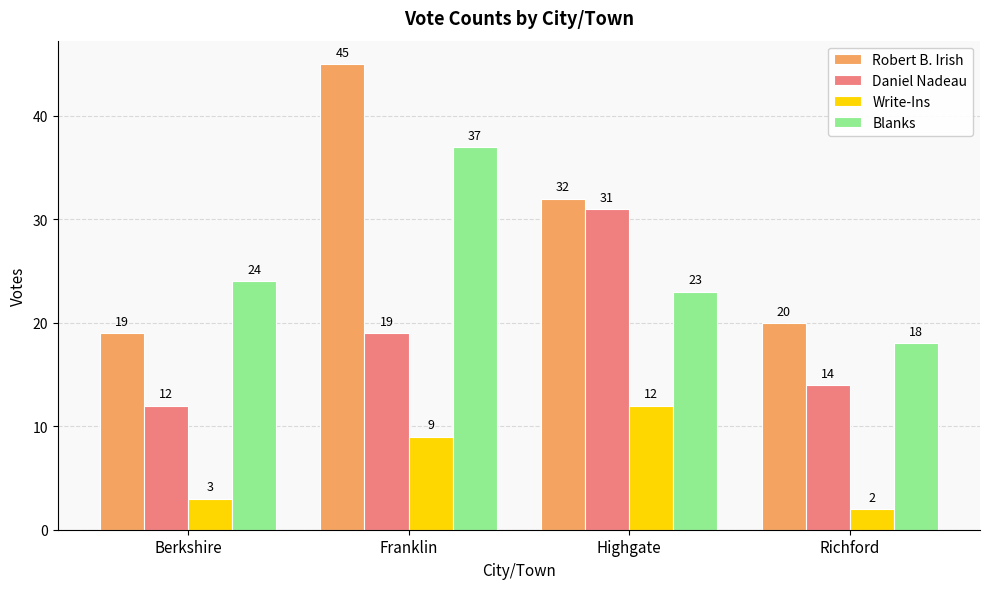

Rank the series by their average value, from highest to lowest.

Robert B. Irish, Blanks, Daniel Nadeau, Write-Ins